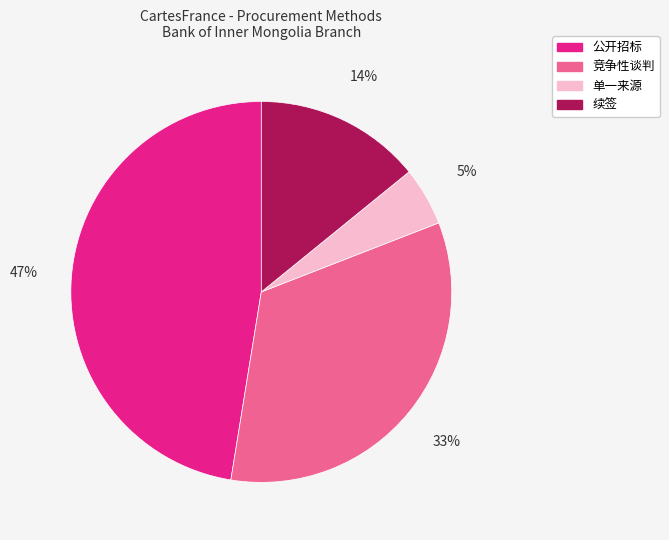

To the nearest percent, what percentage of the pie is 竞争性谈判?

33%